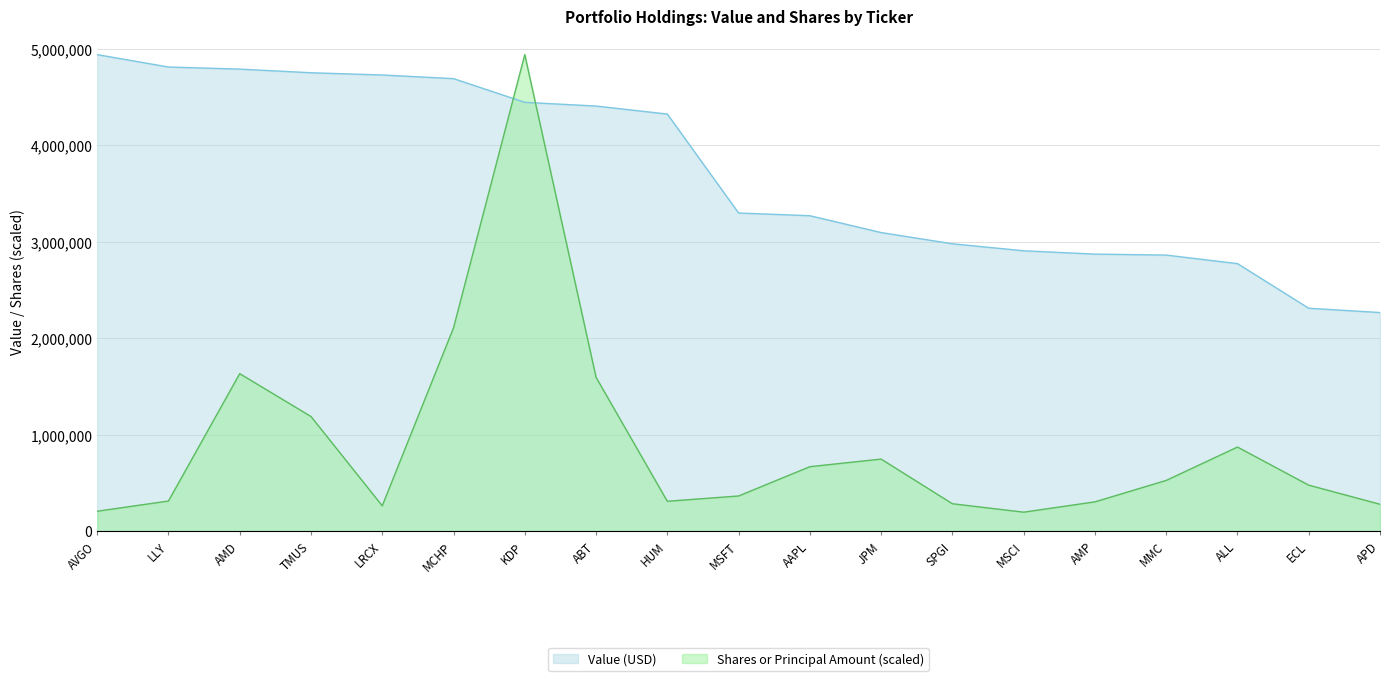

How many distinct data groups are displayed?

2